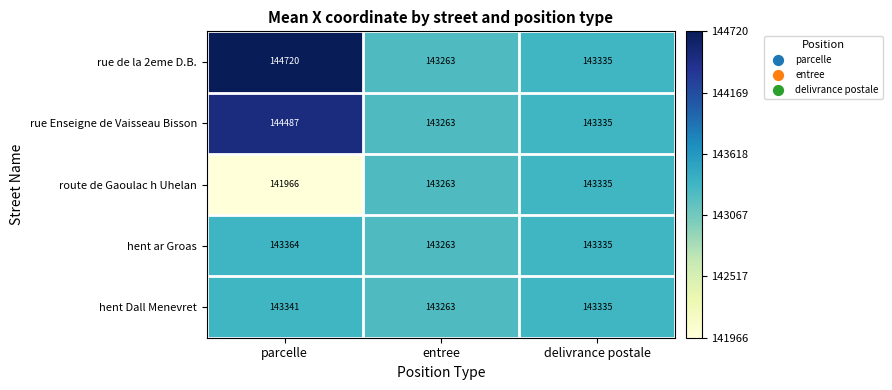

Reading right to left, list all the values displayed in this chart.

rue de la 2eme D.B.: delivrance postale=143335	entree=143263	parcelle=144720
rue Enseigne de Vaisseau Bisson: delivrance postale=143335	entree=143263	parcelle=144487
route de Gaoulac h Uhelan: delivrance postale=143335	entree=143263	parcelle=141966
hent ar Groas: delivrance postale=143335	entree=143263	parcelle=143364
hent Dall Menevret: delivrance postale=143335	entree=143263	parcelle=143341